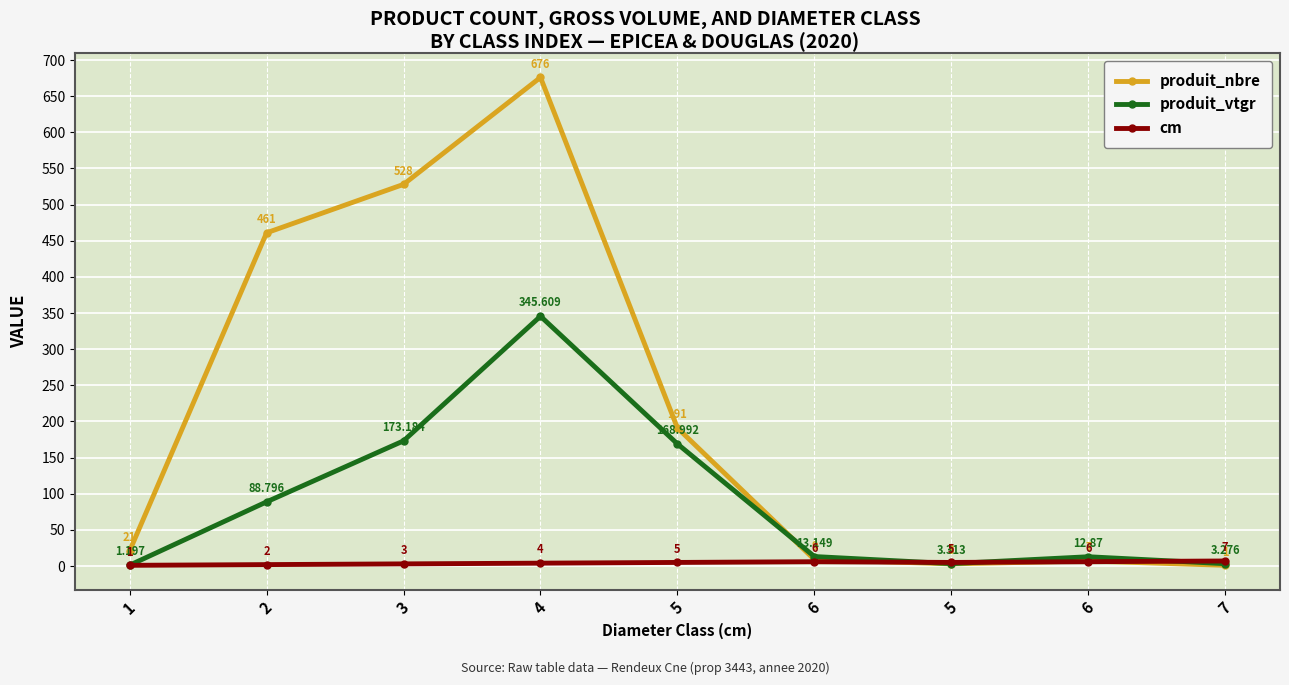

True or false: cm has a value of 6.0 at 4.

False